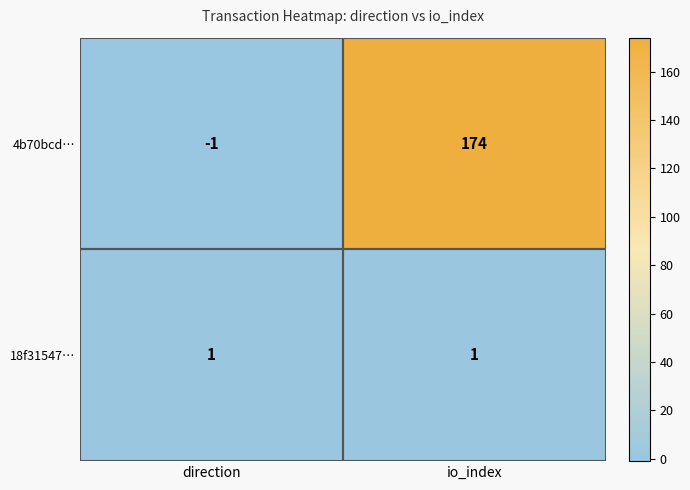

At which category does the chart reach its peak across all series?

io_index